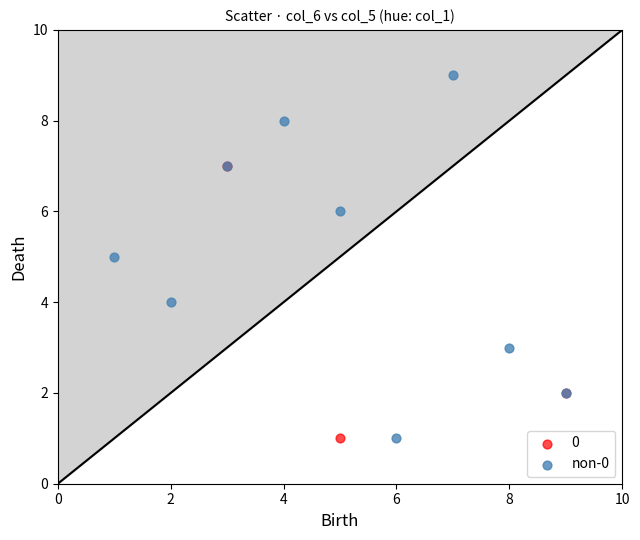

Which series reaches the maximum Y coordinate?

non-0